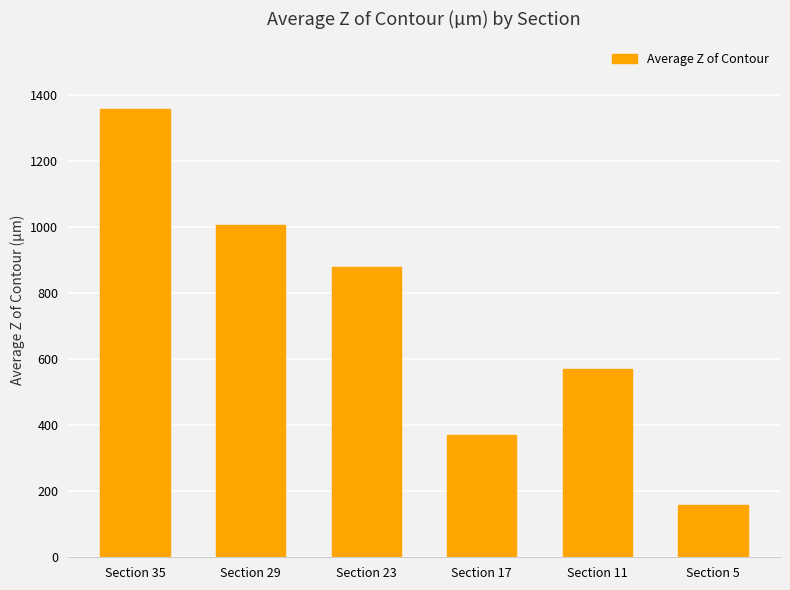

The chart shows a value of 314.8 at Section 35. True or false?

False